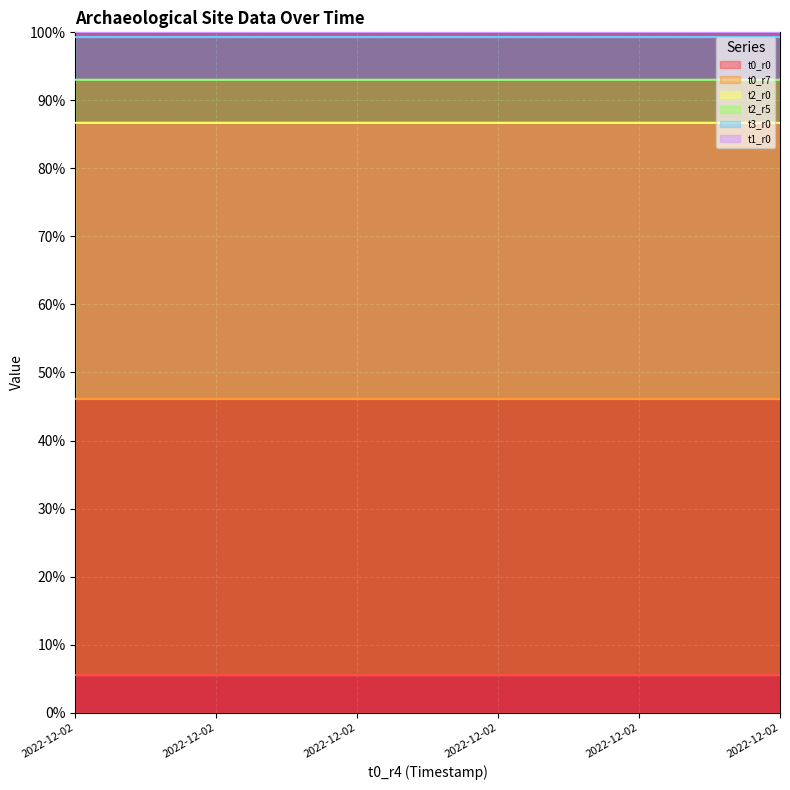

Which series changed the most between 2022-12-02 00:51:53 and 2022-12-02 00:51:53?

t2_r5